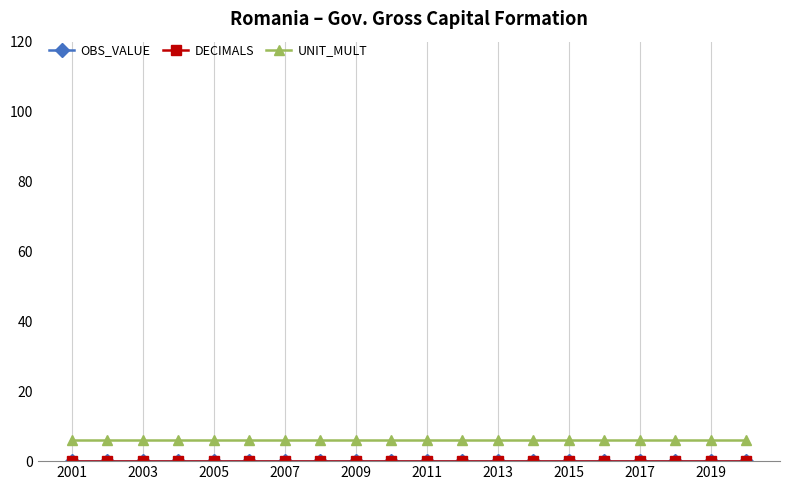

Rank the series by their maximum value, from lowest to highest.

OBS_VALUE, DECIMALS, UNIT_MULT